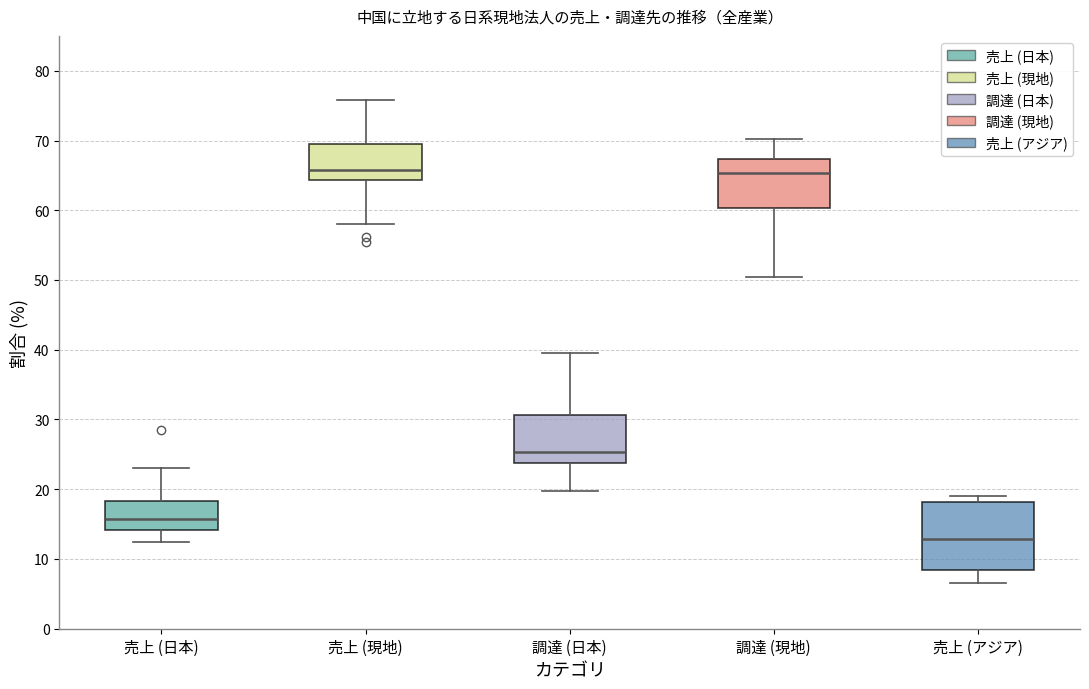

Reading left to right, read every box against the y-axis: the position of its median line, the range the box covers, and the ends of its whiskers. The values are not printed on the chart, so give them approximately, as read against the axis.

売上 (日本): median 16, box 14 to 18, whiskers 12 to 23
売上 (現地): median 66, box 64 to 70, whiskers 58 to 76
調達 (日本): median 25, box 24 to 31, whiskers 20 to 40
調達 (現地): median 65, box 60 to 67, whiskers 51 to 70
売上 (アジア): median 13, box 8 to 18, whiskers 7 to 19